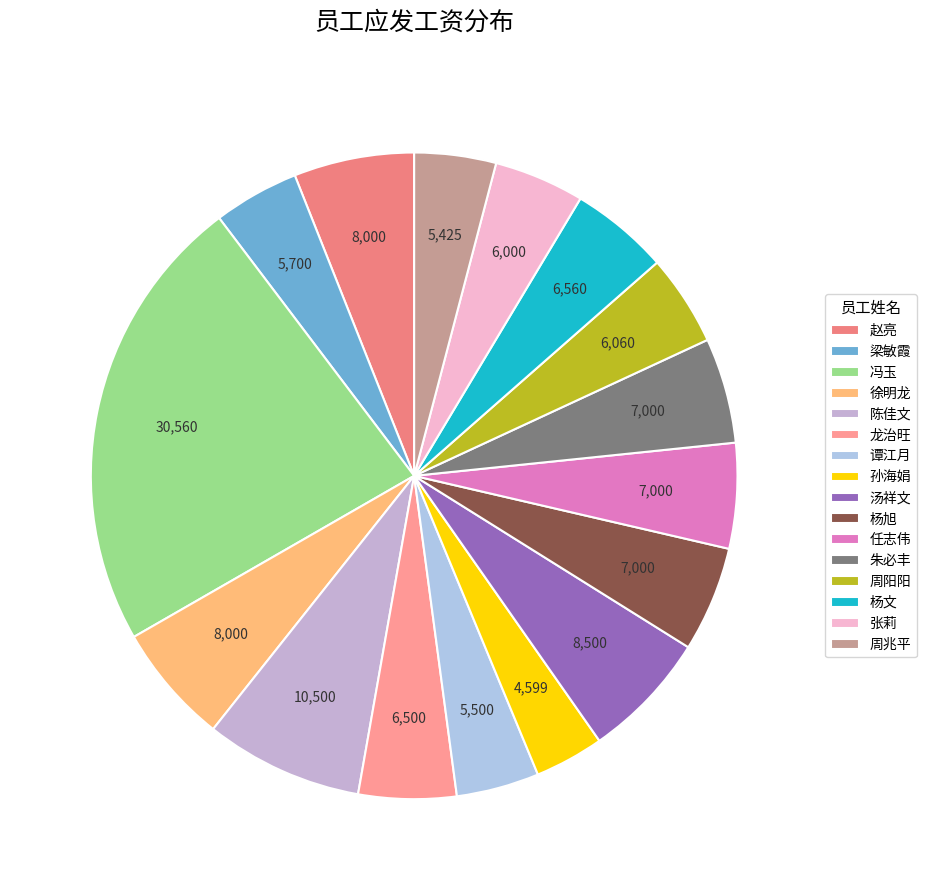

How many segments does this pie chart have?

16